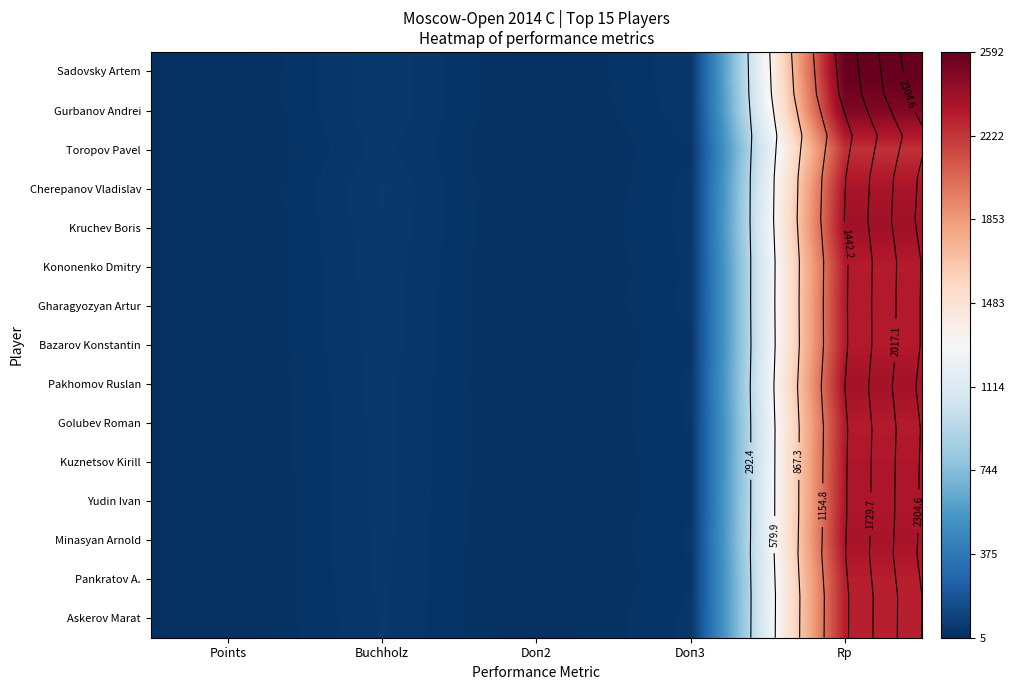

Read the Kruchev Boris value at Buchholz.

54.5